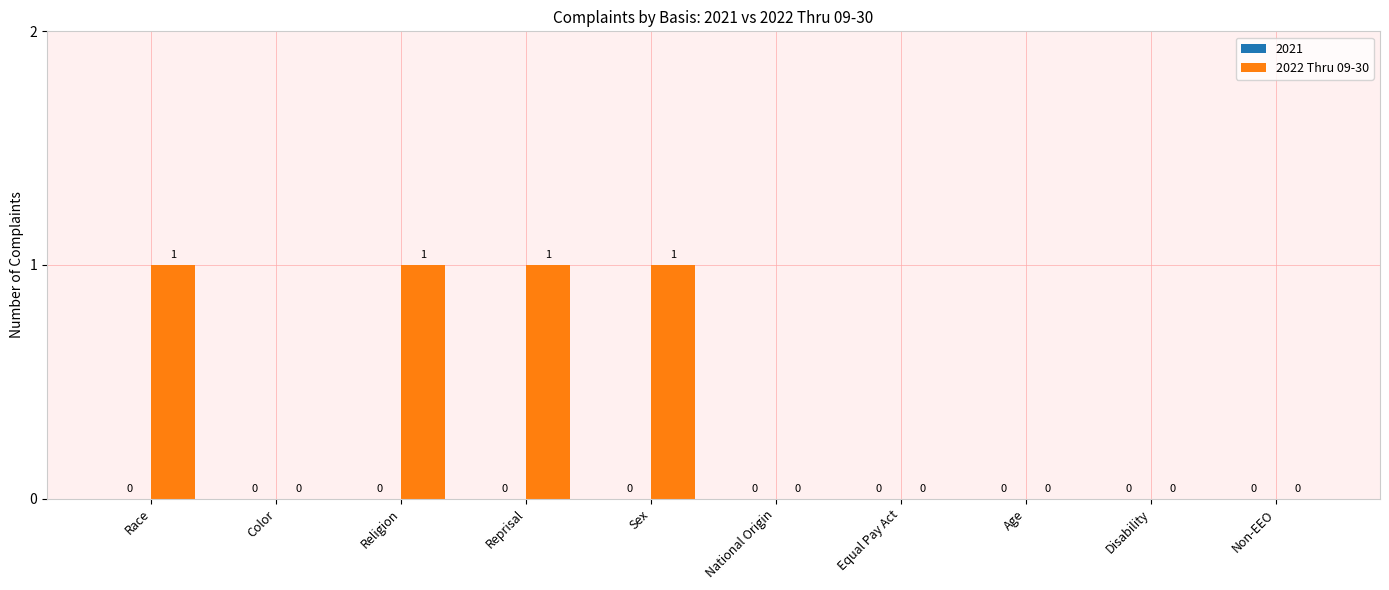

How many values are between 0 and 1?

10